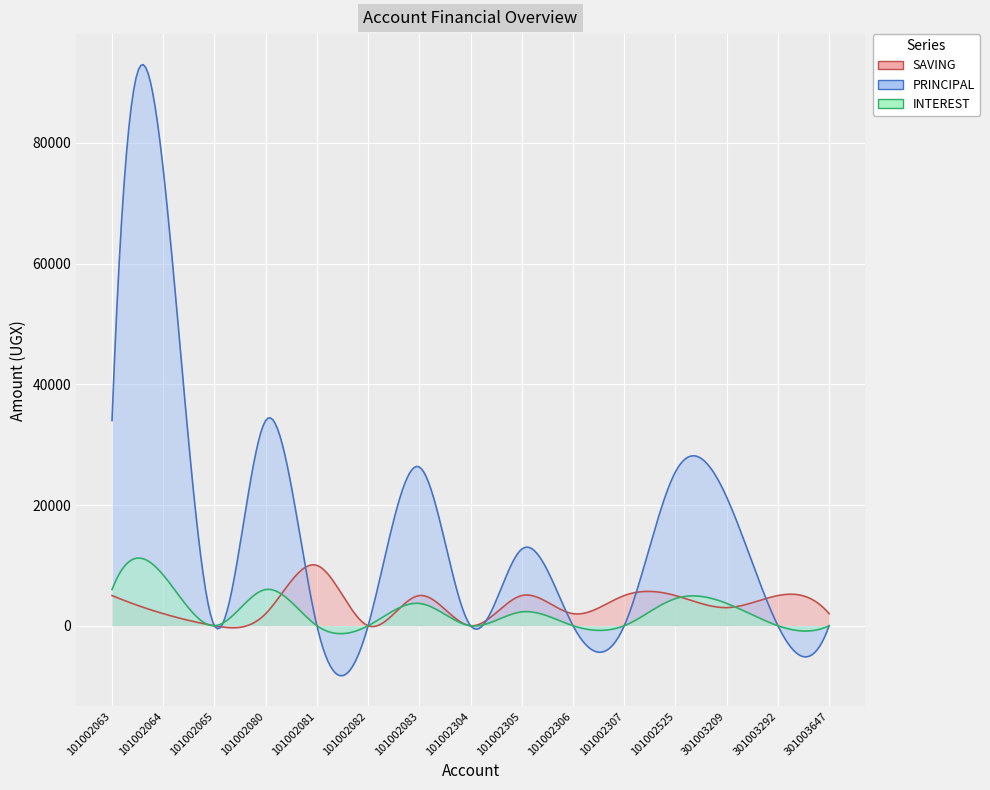

What are all the series names shown in the legend?

SAVING, PRINCIPAL, INTEREST